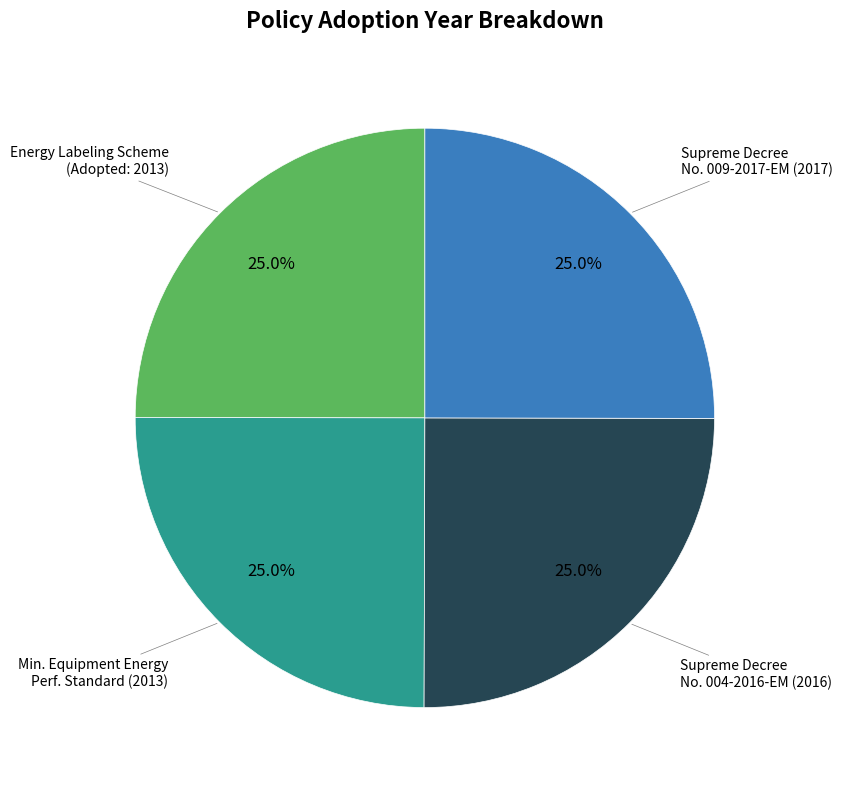

Is there any slice that represents more than half of the pie?

No